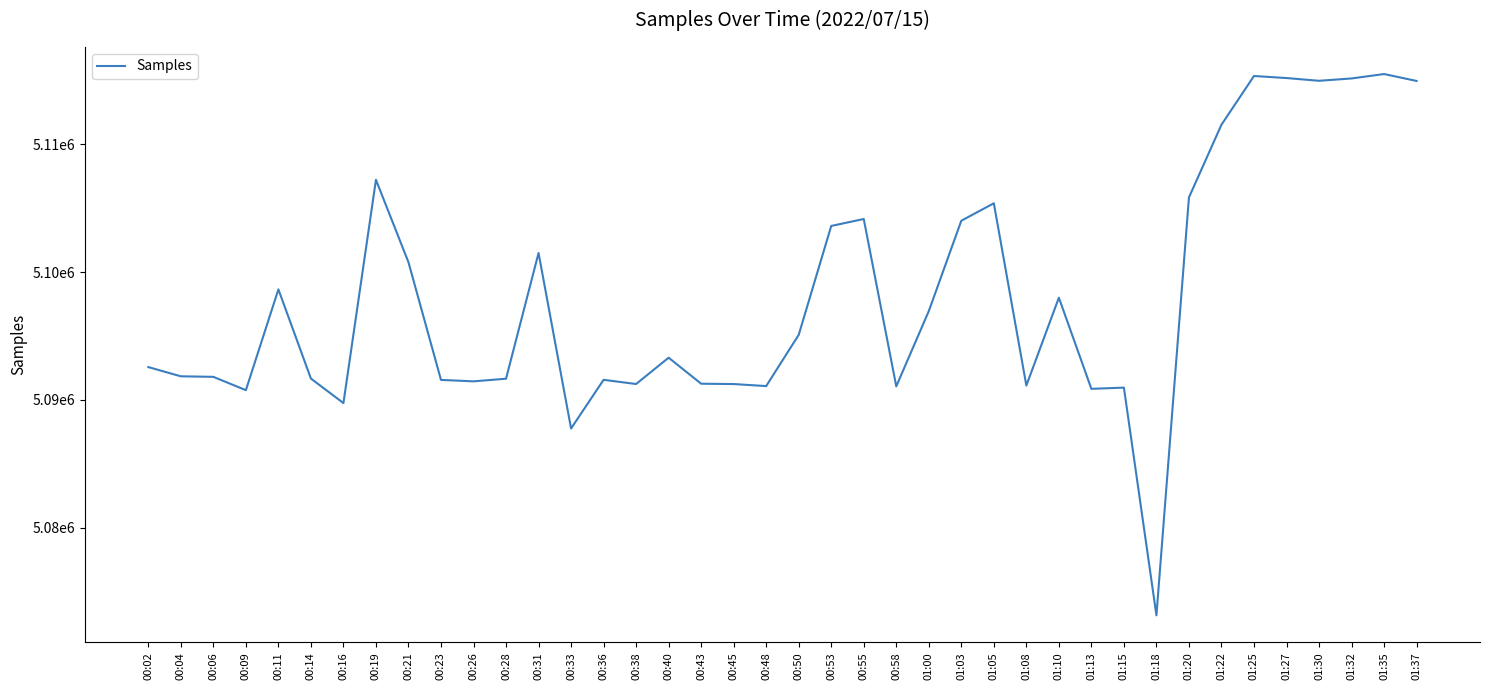

Does the chart have visible grid lines?

No